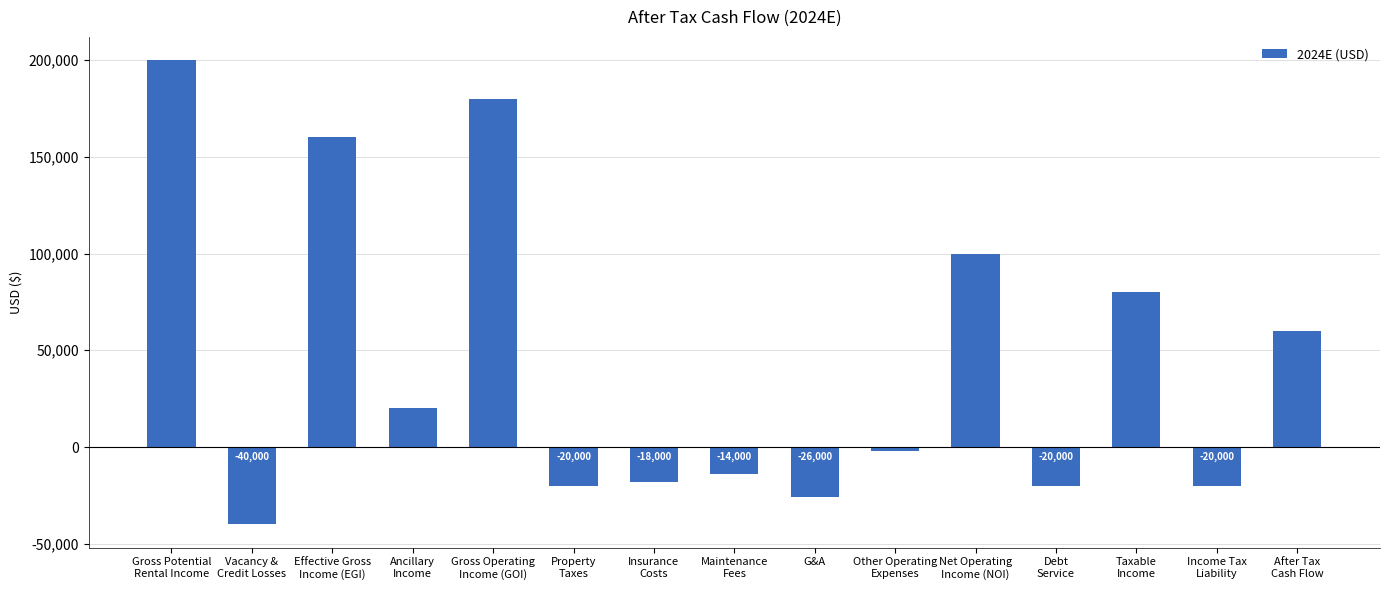

At which label is the value closest to 80000?

Taxable
Income